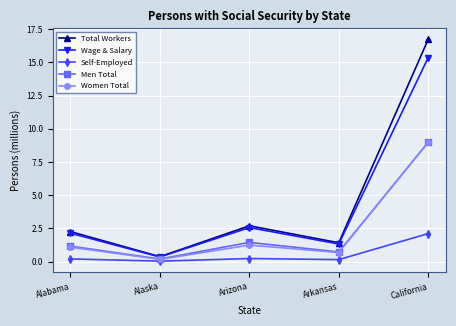

Which series has the widest spread of values?

Total Workers